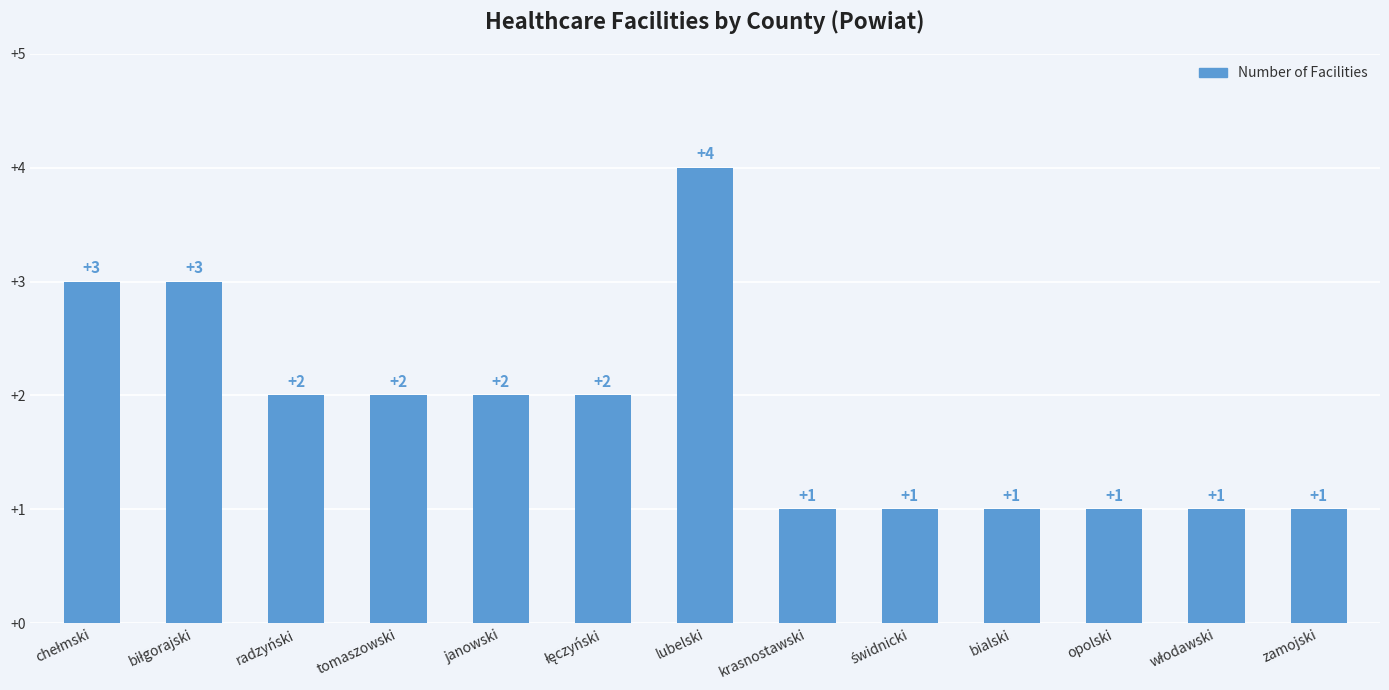

How many values are between 1 and 2?

10